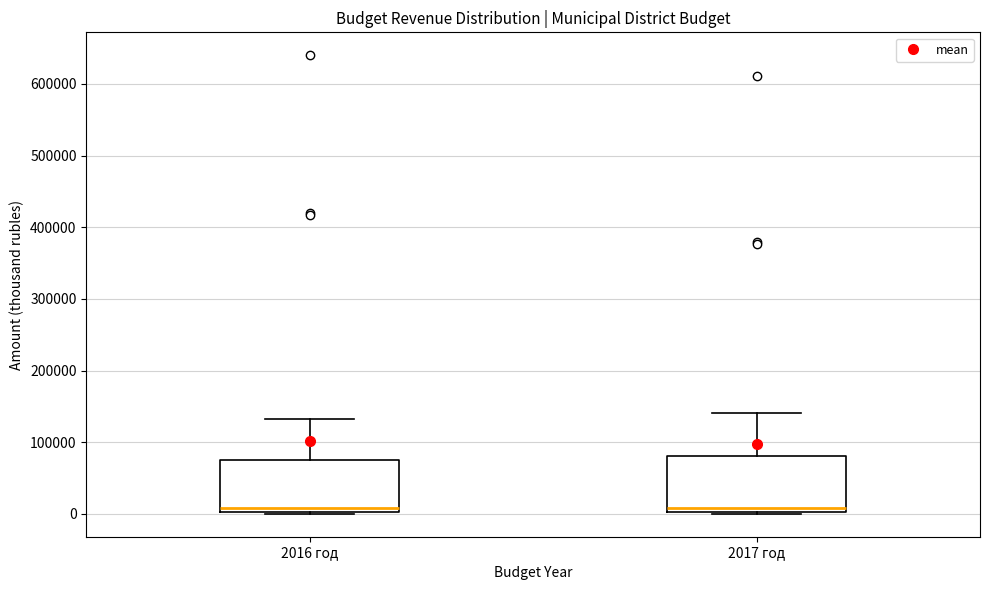

Reading left to right, transcribe this box plot: for each box, give where its median line is, the range the box spans, and where its two whiskers end, as read against the y-axis. The values are not printed on the chart, so give them approximately, as read against the axis.

2016 год: median 10000, box 0 to 70000, whiskers 0 to 130000
2017 год: median 10000, box 0 to 80000, whiskers 0 to 140000